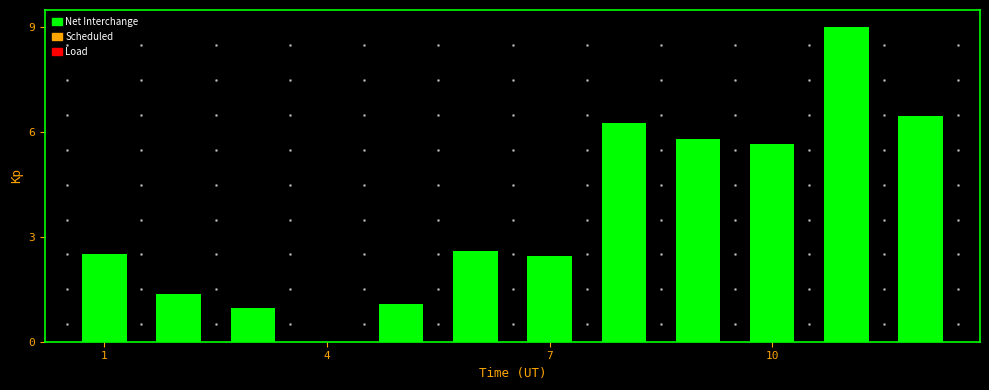

What is the sum of all values?

44.2